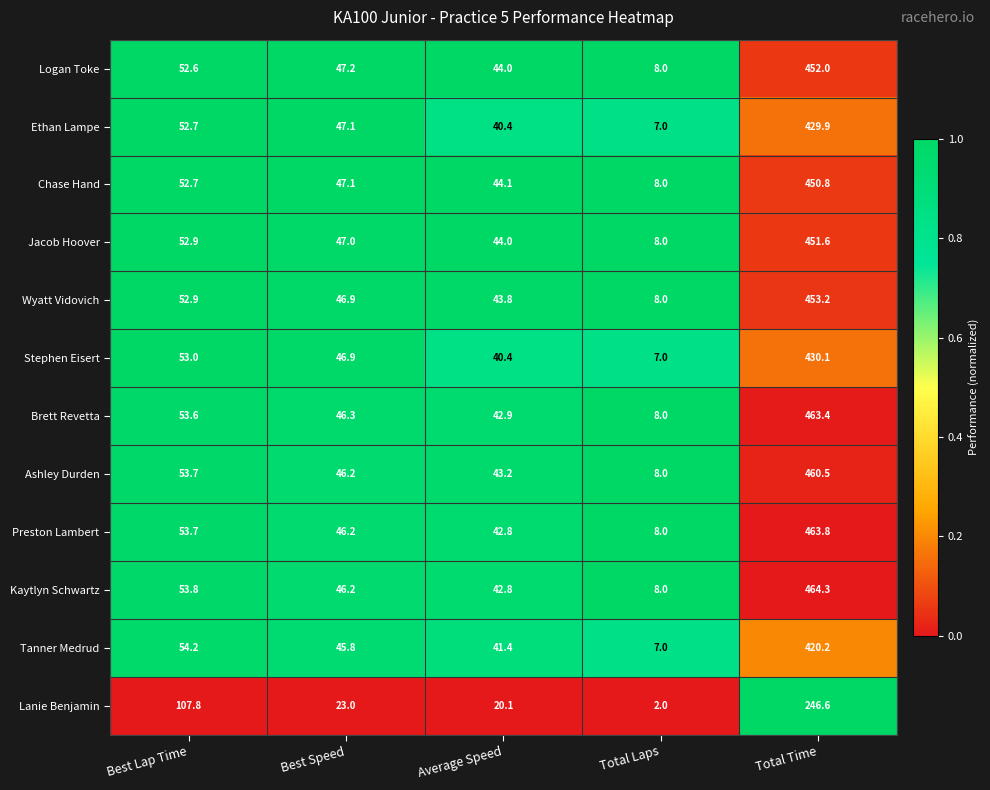

At which label does Tanner Medrud first exceed 45?

Best Lap Time